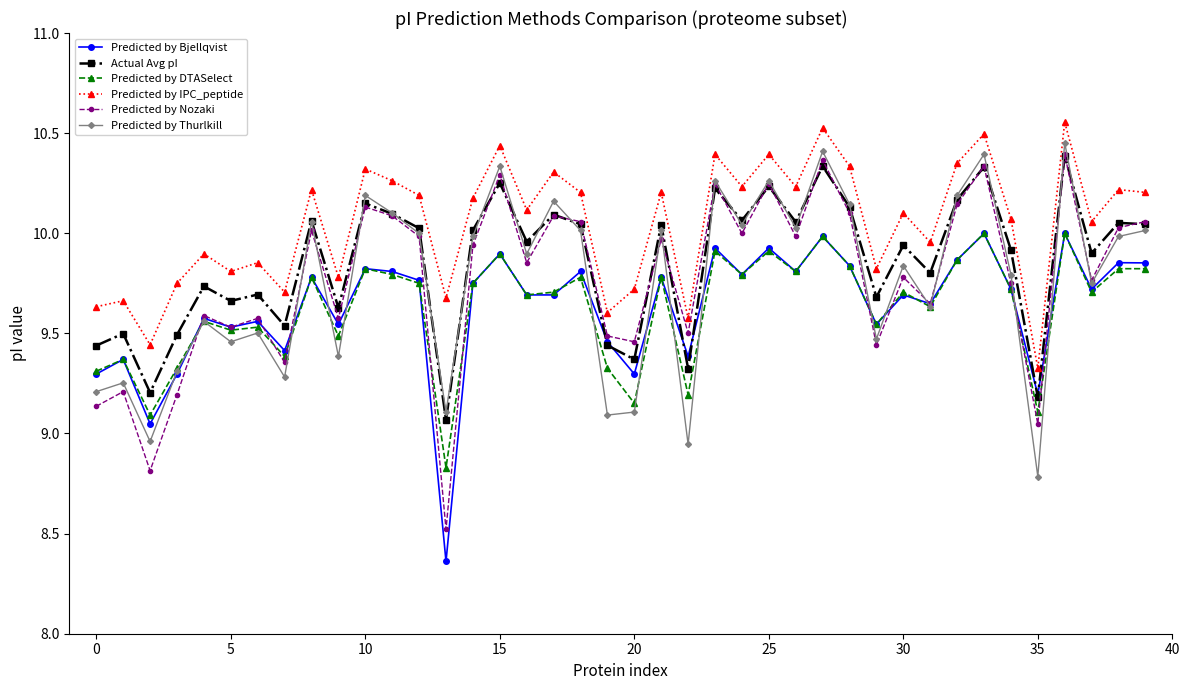

True or false: Predicted by IPC_peptide and Predicted by DTASelect intersect in this chart.

False